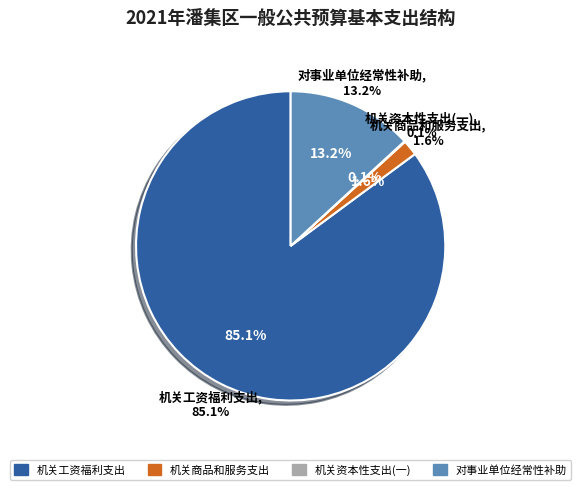

How many slices are in this pie chart?

4